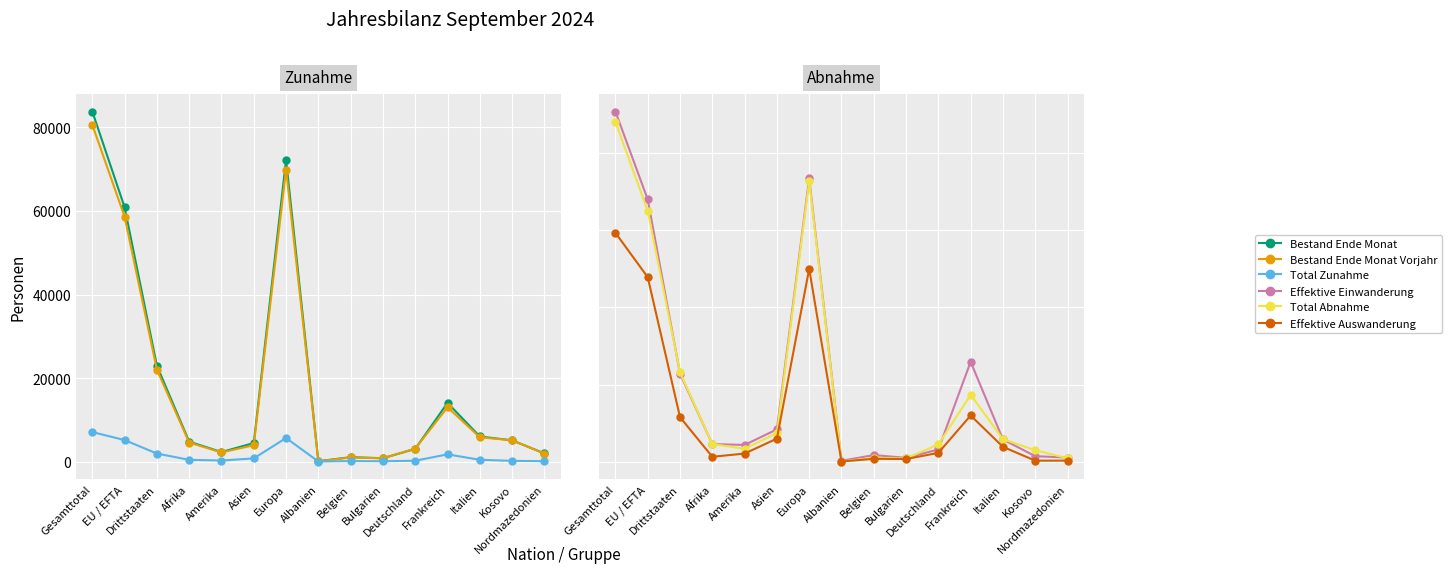

What is the value of the Total Abnahme point at the 12th from the left?

867